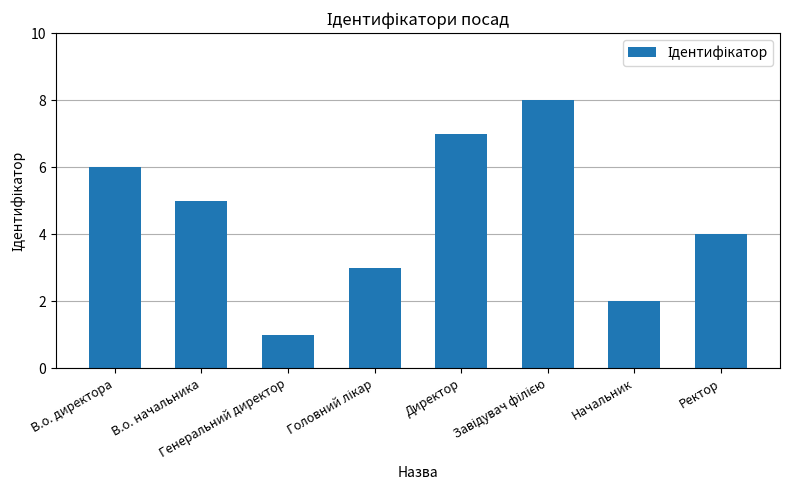

At which label does the data first exceed 5?

В.о. директора